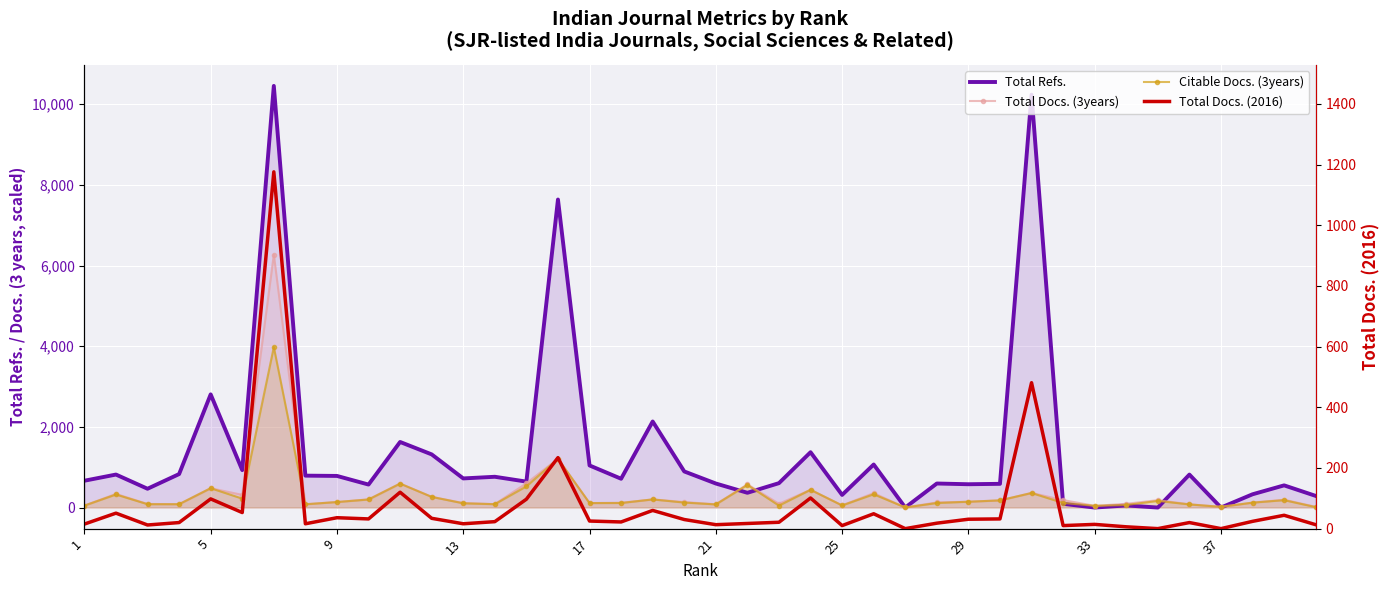

In Citable Docs. (3years), how many points are lower than both neighbors (excluding endpoints)?

10